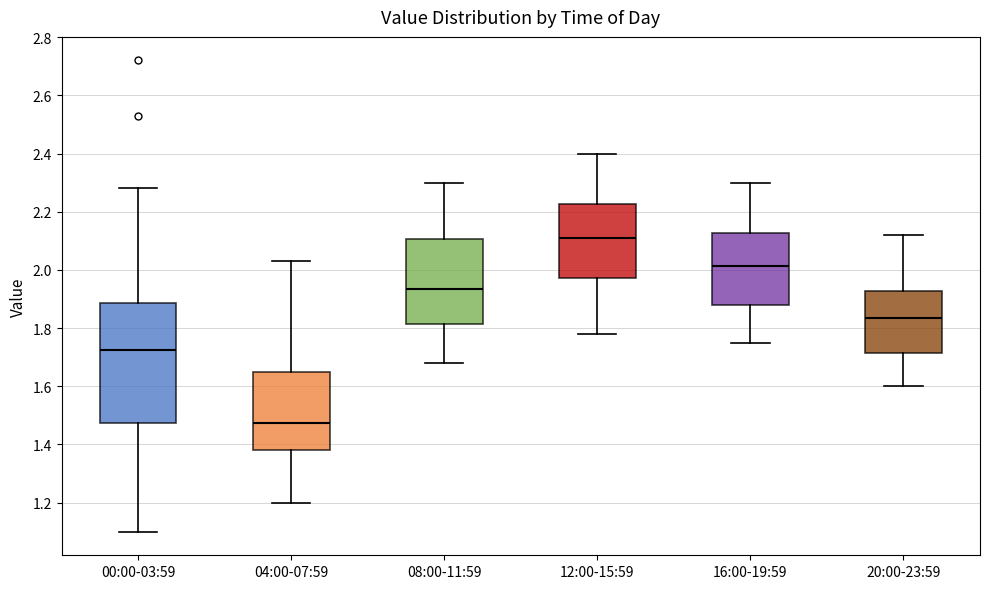

Reading left to right, read every box against the y-axis: the position of its median line, the range the box covers, and the ends of its whiskers. The values are not printed on the chart, so give them approximately, as read against the axis.

00:00-03:59: median 1.72, box 1.48 to 1.88, whiskers 1.10 to 2.28
04:00-07:59: median 1.48, box 1.38 to 1.66, whiskers 1.20 to 2.04
08:00-11:59: median 1.94, box 1.82 to 2.10, whiskers 1.68 to 2.30
12:00-15:59: median 2.12, box 1.98 to 2.22, whiskers 1.78 to 2.40
16:00-19:59: median 2.02, box 1.88 to 2.12, whiskers 1.76 to 2.30
20:00-23:59: median 1.84, box 1.72 to 1.92, whiskers 1.60 to 2.12